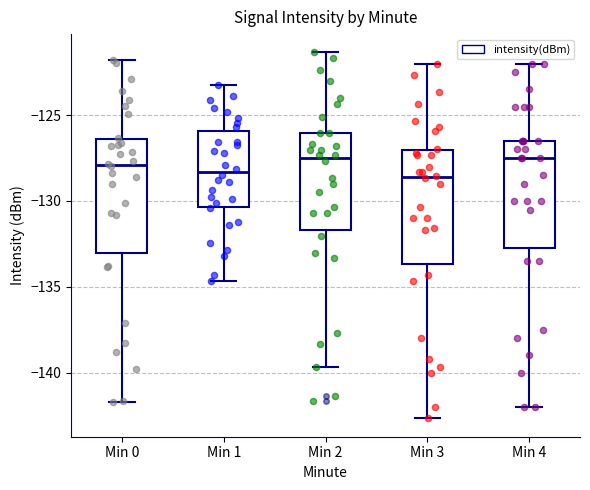

Where does the upper whisker of the box for Min 0 end on the y-axis? The values are not printed on the chart, so give them approximately, as read against the axis.

-122.0